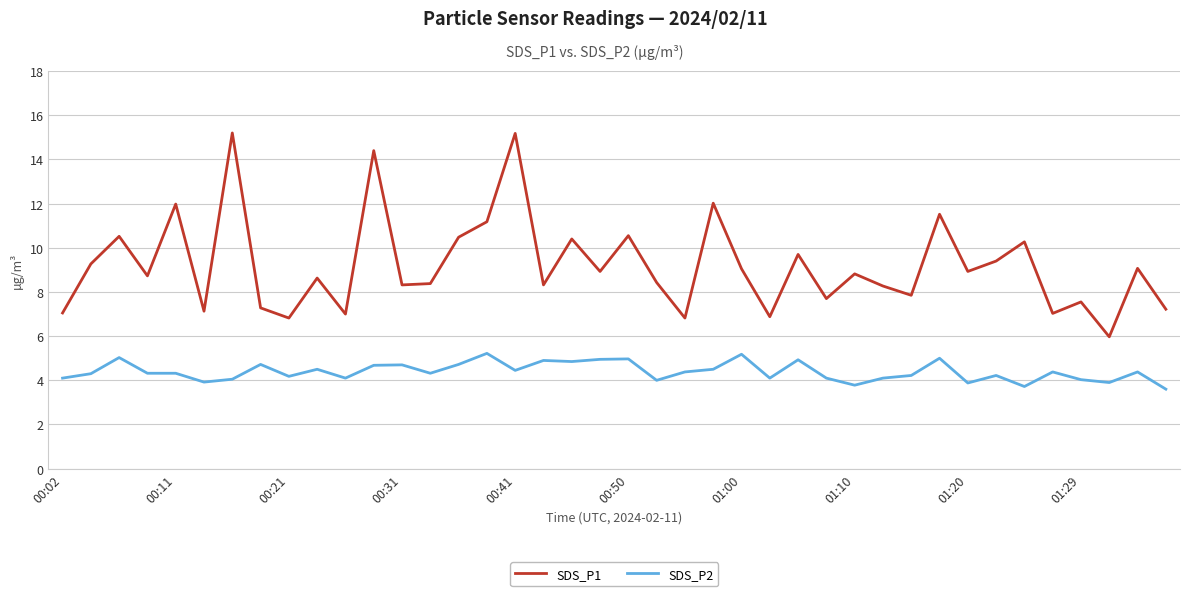

Which series has the widest spread of values?

SDS_P1